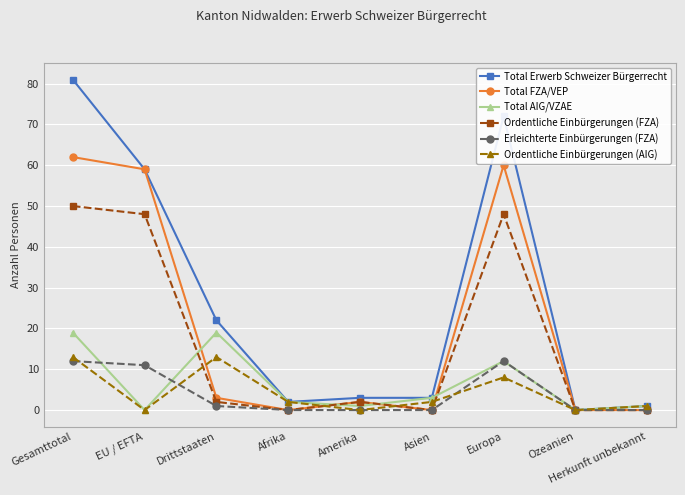

What is the difference between the Ordentliche Einbürgerungen (AIG) values at Herkunft unbekannt and Europa?

7